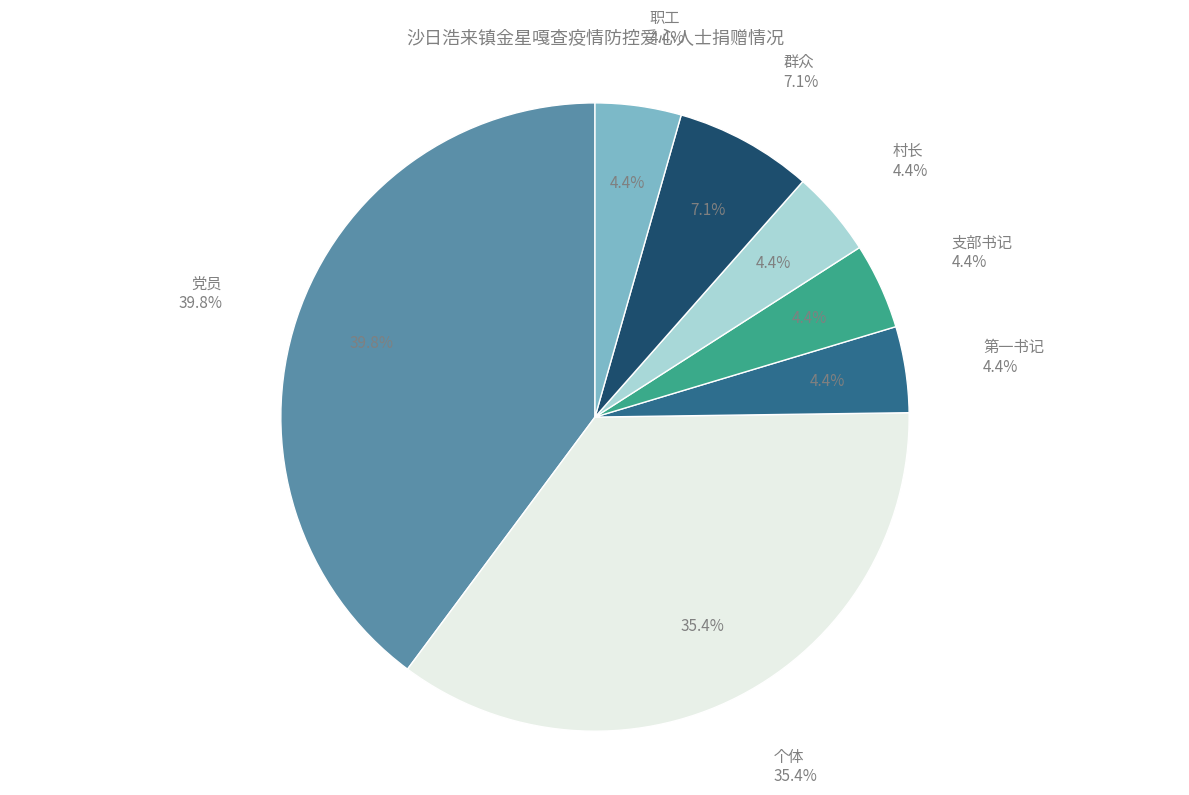

Combined, do 群众 and 职工 account for over 50%?

No